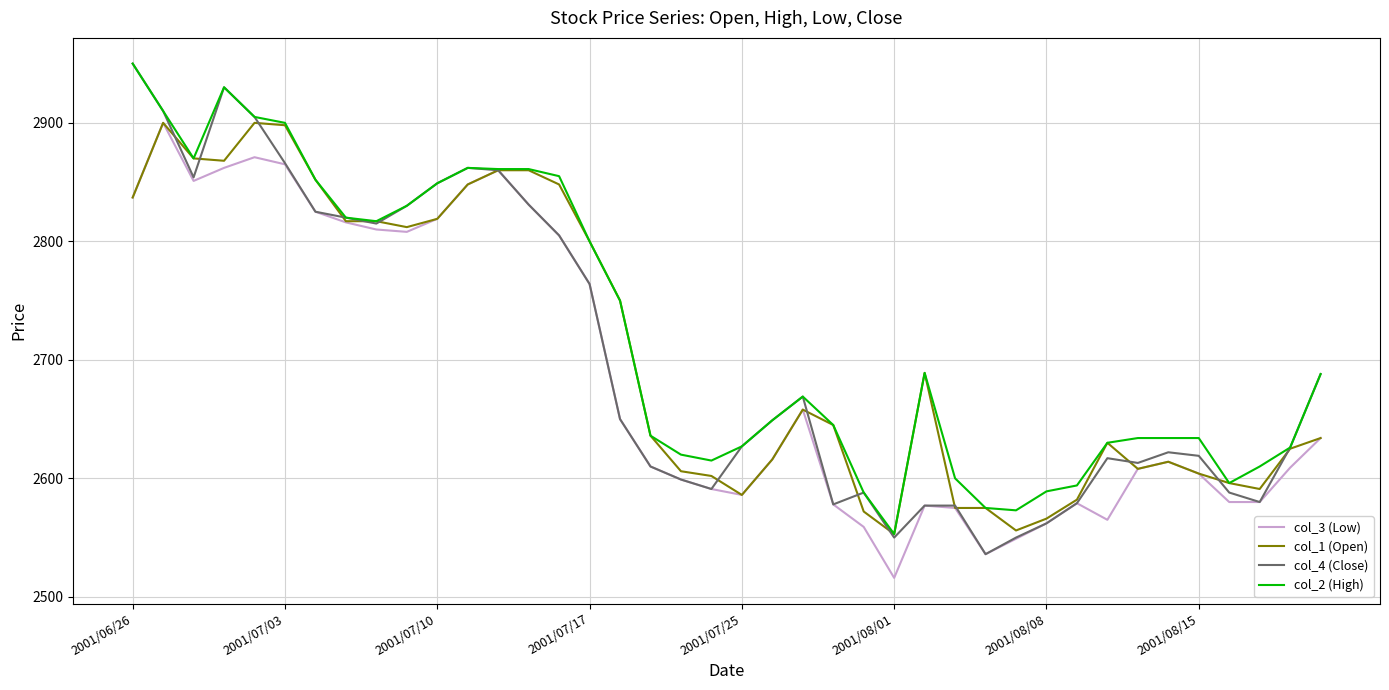

How many values in the col_4 (Close) series are below 2649?

20